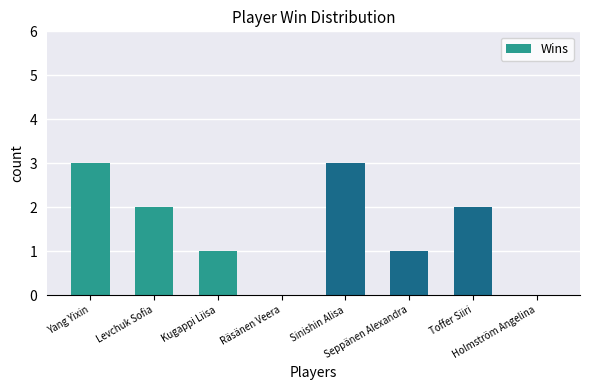

What is the sum of all values?

12